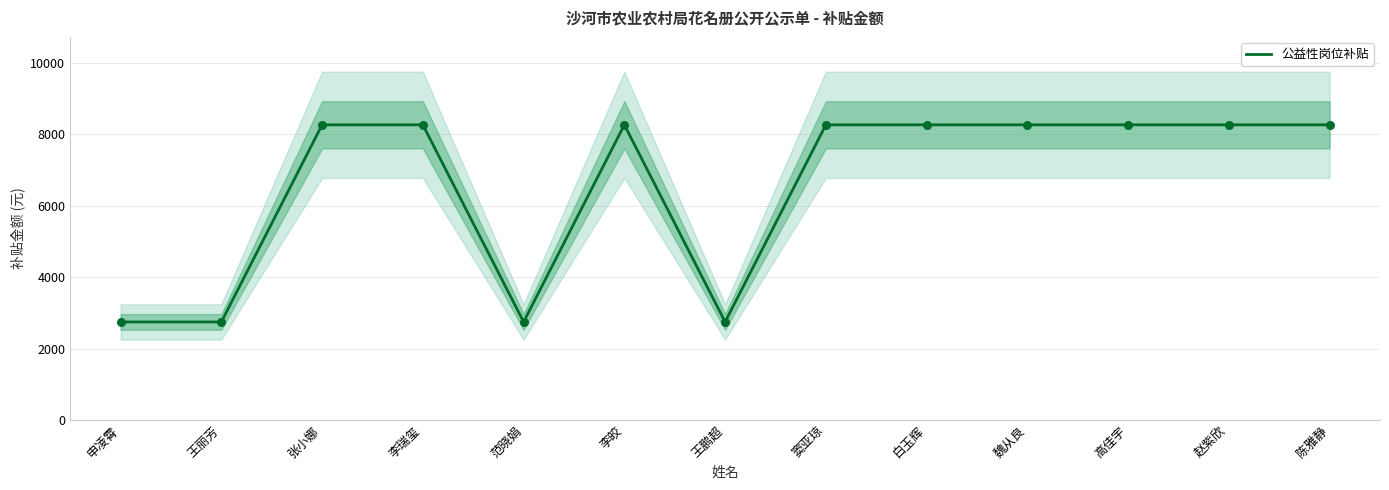

What is the ratio of the value at 赵紫欣 to the value at 魏从良?

1.0